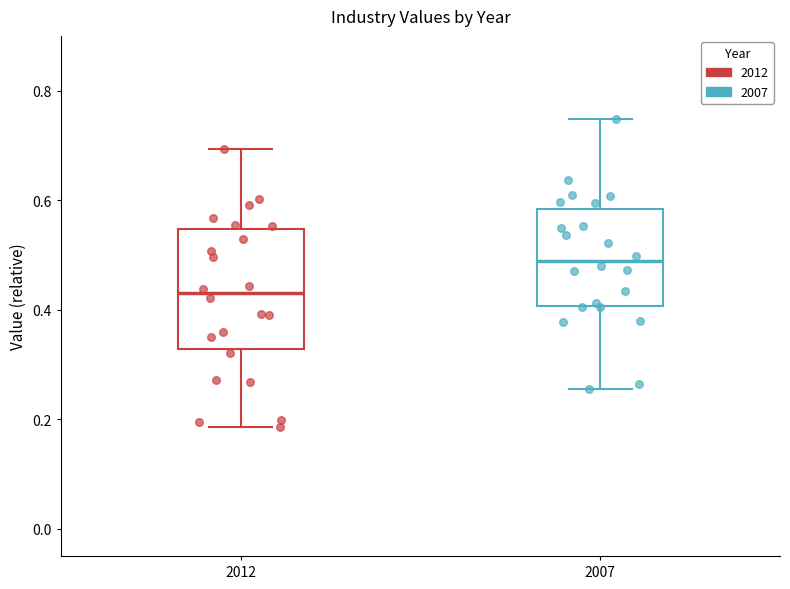

Where does the lower whisker of the box at x = 2012 end on the y-axis? The values are not printed on the chart, so give them approximately, as read against the axis.

0.18